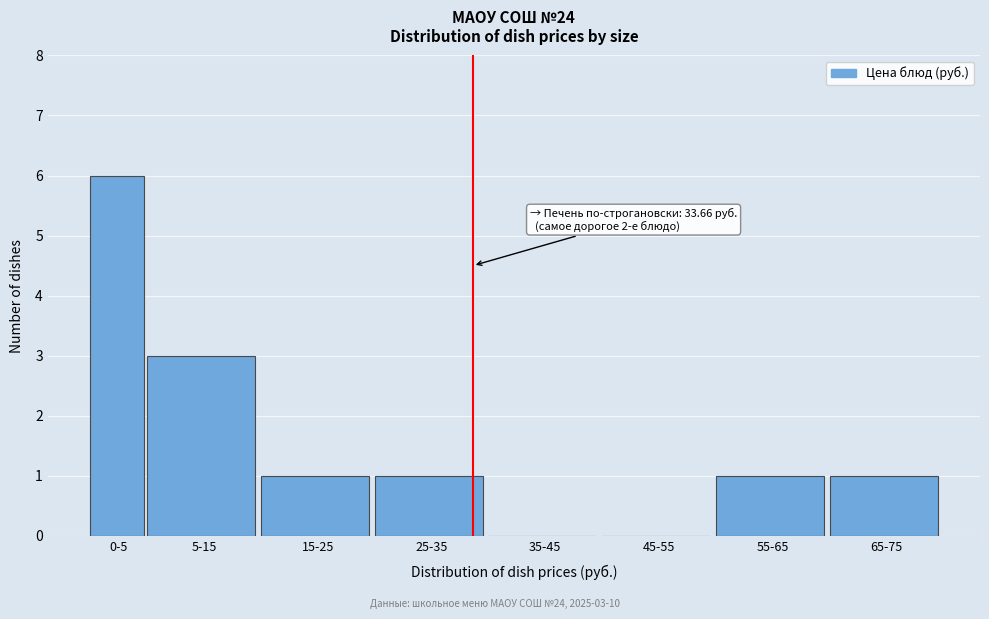

Reading left to right, transcribe all the data shown in this chart.

0-5=6	5-15=3	15-25=1	25-35=1	35-45=0	45-55=0	55-65=1	65-75=1